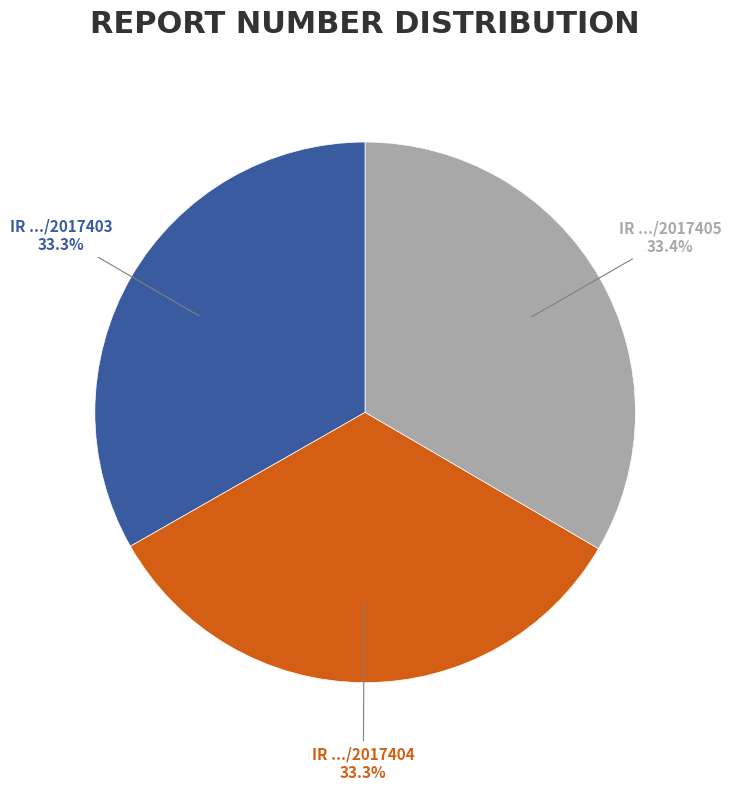

Is there a majority slice in this chart?

No